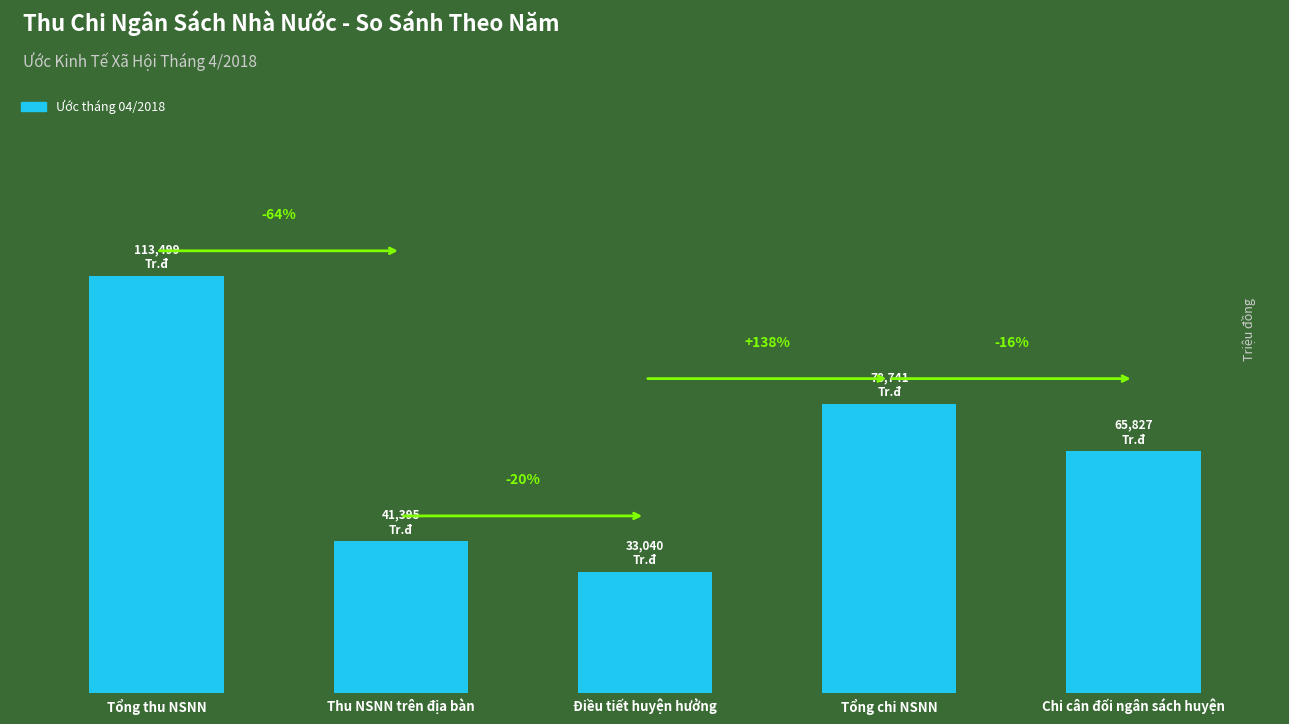

Does the chart contain any negative values?

No